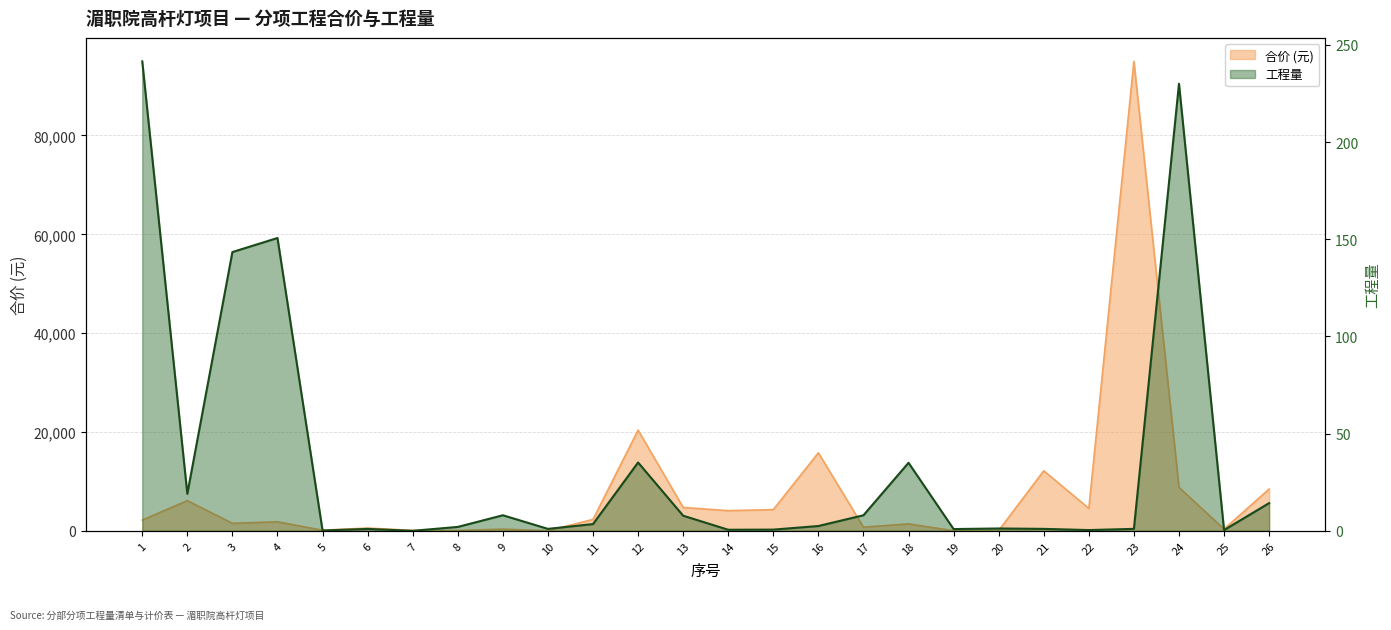

Does the chart display data point markers on the line(s)?

No